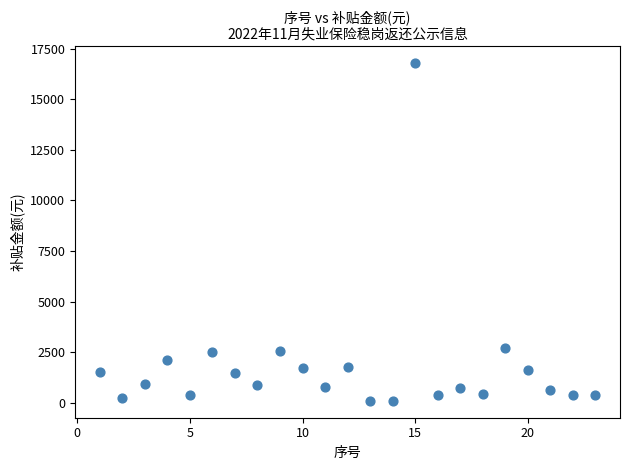

What is the range of X values (max minus min)?

22.0